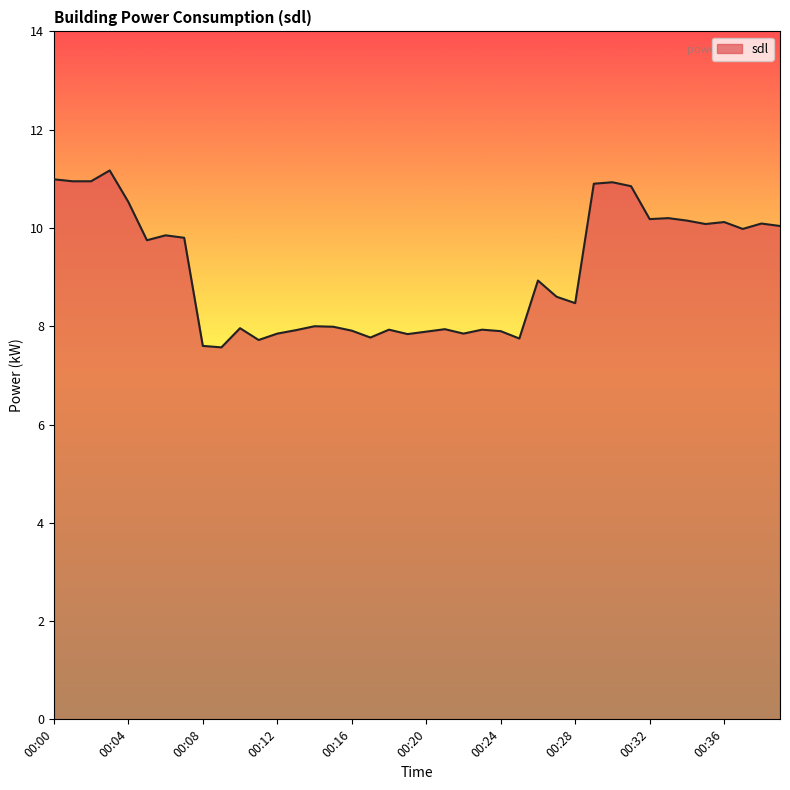

What is the difference between the maximum and minimum values?

3.6